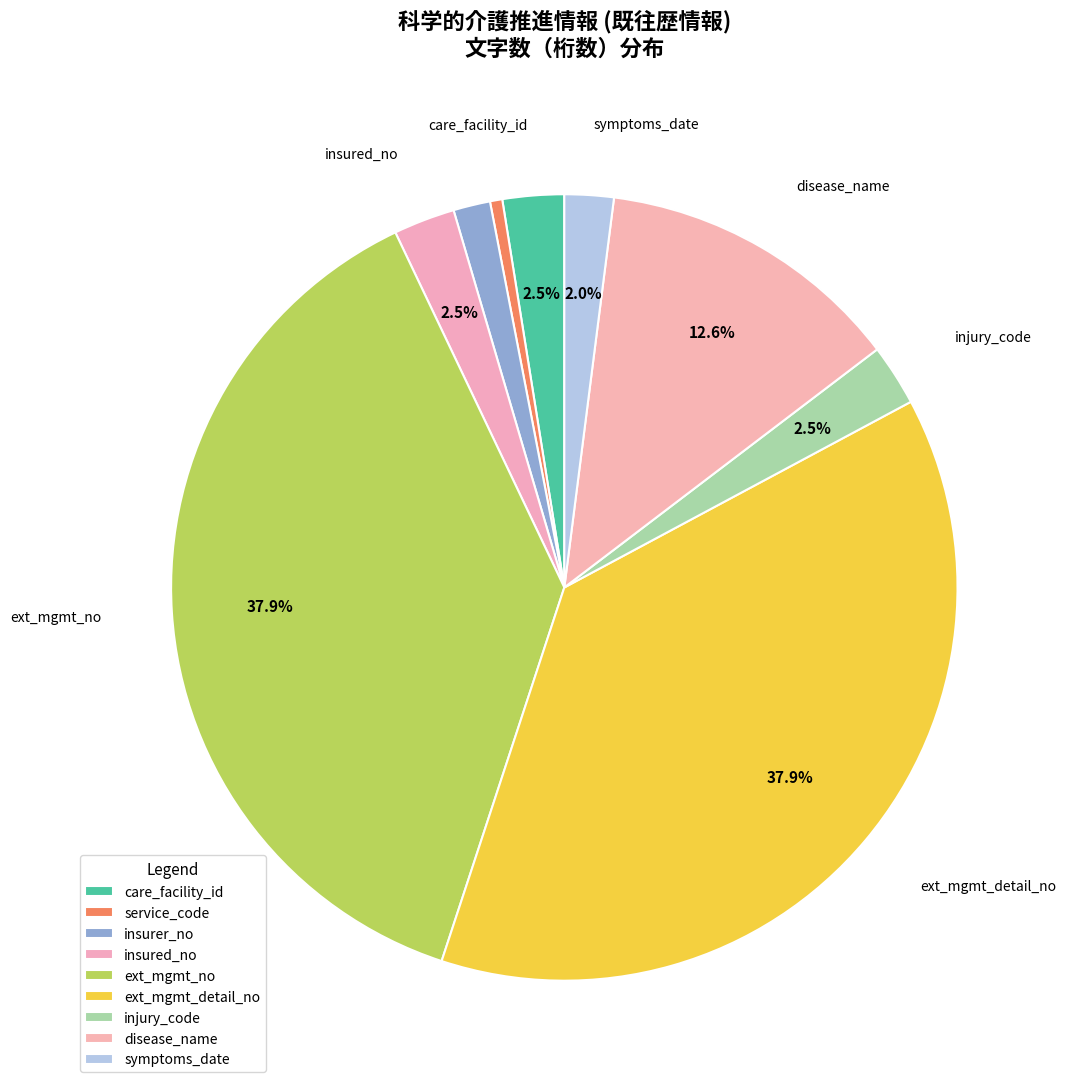

Count the number of slices in the pie.

9